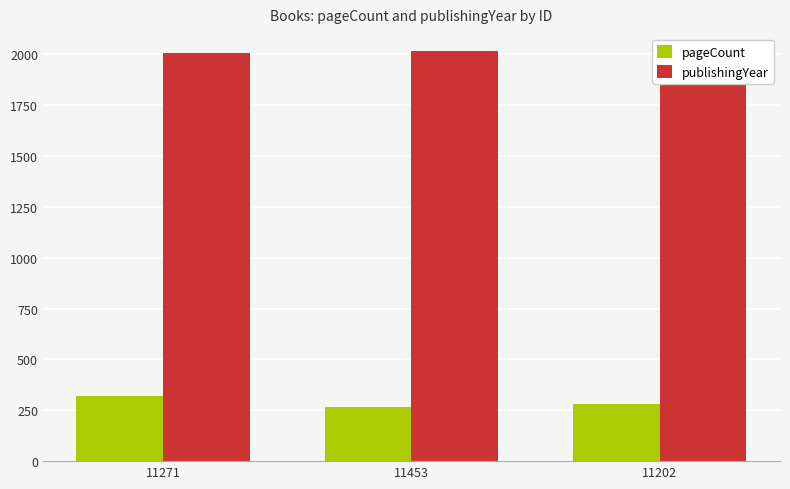

How many bars are there in each group?

2